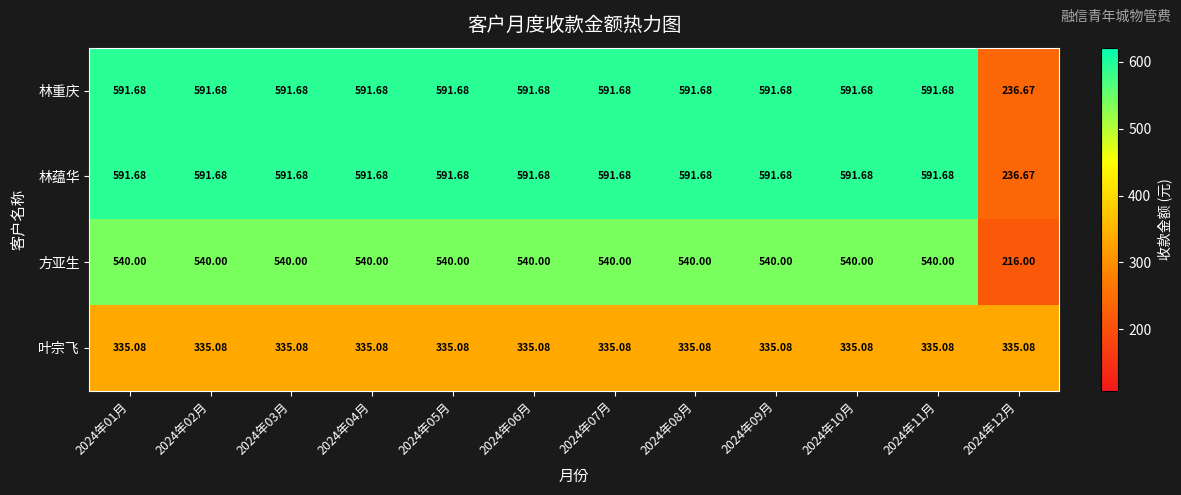

Is the value of 林蕴华 at 2024年06月 greater than the value of 方亚生 at 2024年02月?

Yes